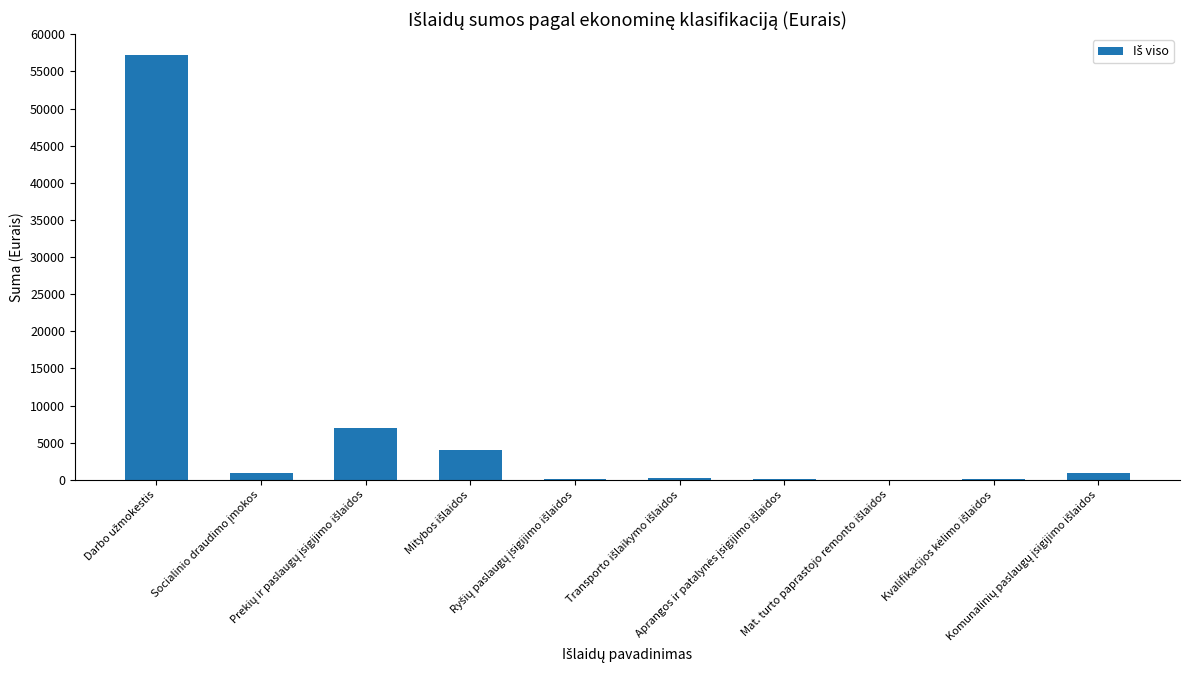

What is the sum of all values?

70592.3